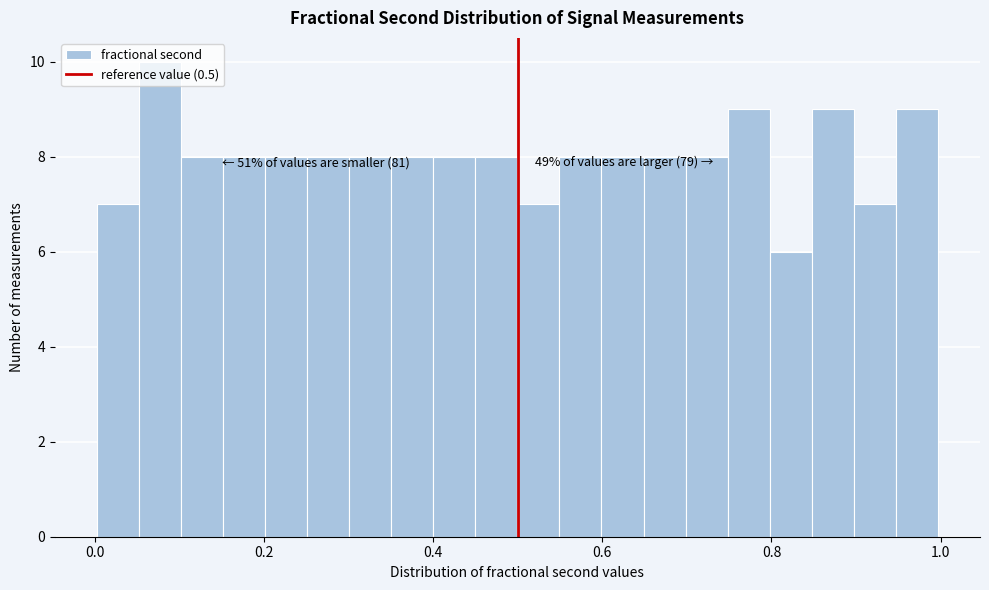

Around what value on the x-axis is the tallest bar? Give the approximate position of its centre, as read against the axis.

0.08